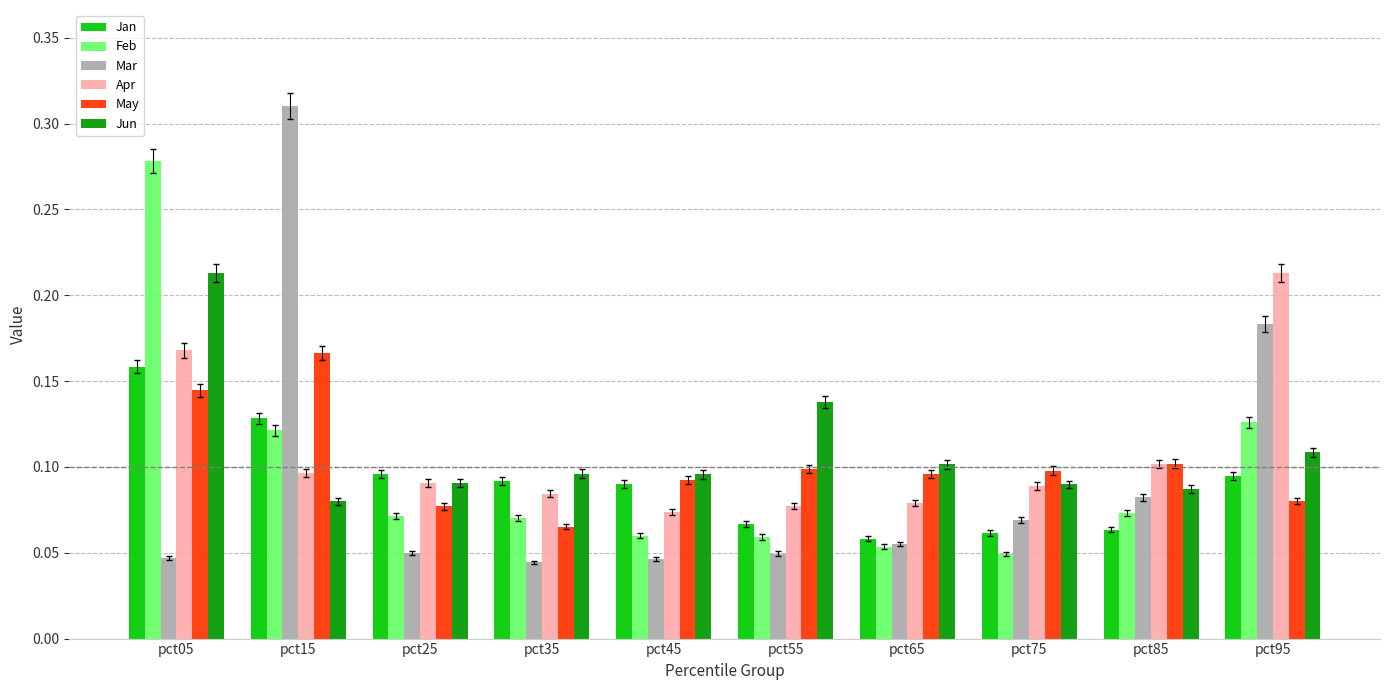

At which category is the sum across all series the highest?

pct05